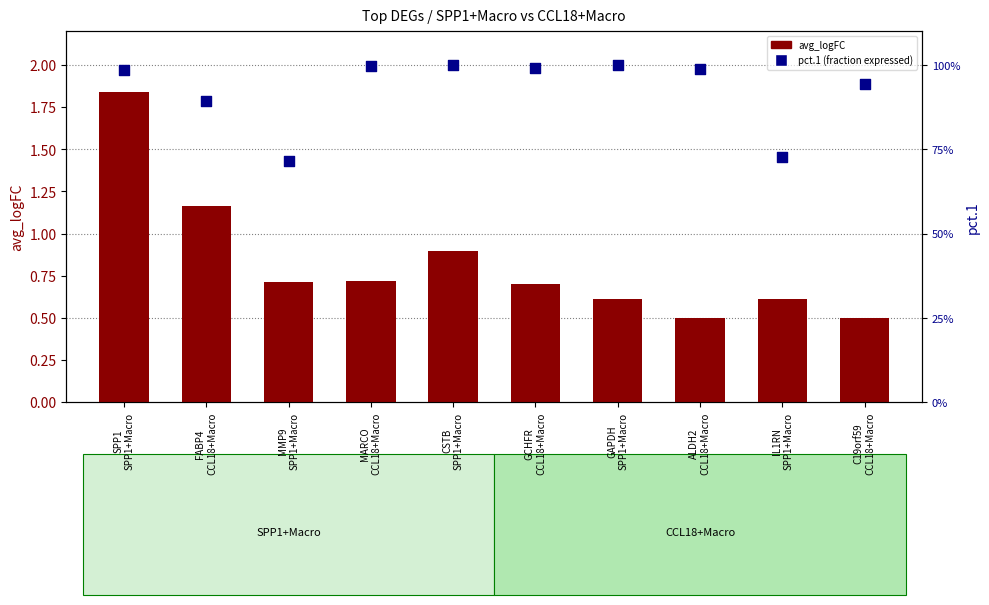

Is the value of pct.1 (within group) at IL1RN
SPP1+Macro greater than the value of avg_logFC at CSTB
SPP1+Macro?

No